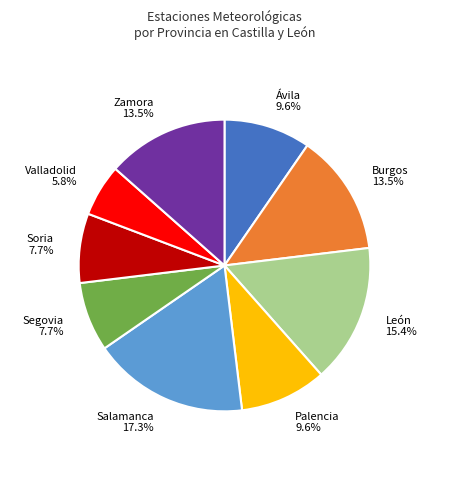

Is there any slice that represents more than half of the pie?

No